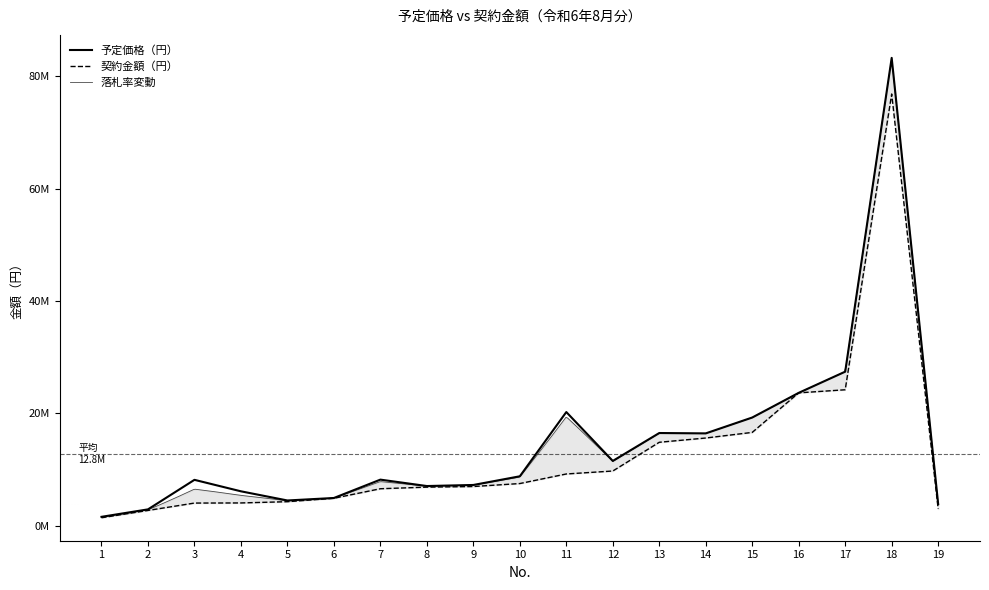

How many data points in 契約金額（円） are above 6971976?

9